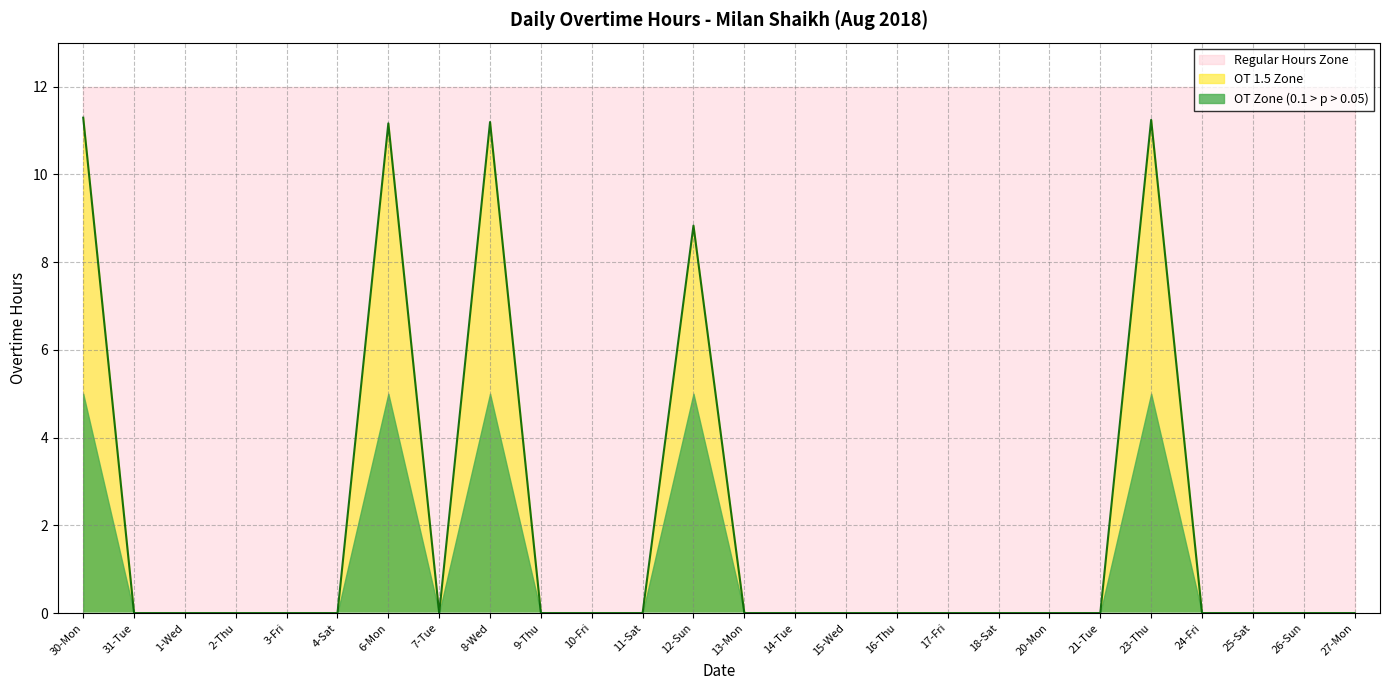

Reading left to right, extract all data points from this chart.

30-Mon=11.3	31-Tue=0.0	1-Wed=0.0	2-Thu=0.0	3-Fri=0.0	4-Sat=0.0	6-Mon=11.2	7-Tue=0.0	8-Wed=11.2	9-Thu=0.0	10-Fri=0.0	11-Sat=0.0	12-Sun=8.8	13-Mon=0.0	14-Tue=0.0	15-Wed=0.0	16-Thu=0.0	17-Fri=0.0	18-Sat=0.0	20-Mon=0.0	21-Tue=0.0	23-Thu=11.2	24-Fri=0.0	25-Sat=0.0	26-Sun=0.0	27-Mon=0.0